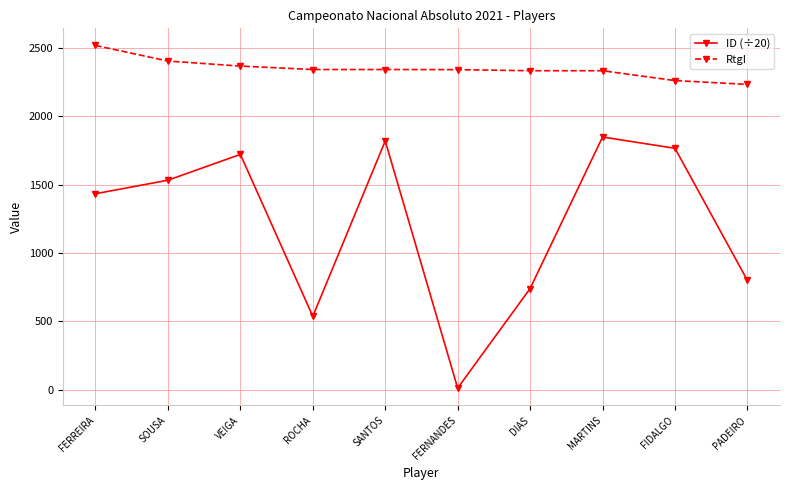

The RtgI series shows 2335.0 at DIAS. True or false?

True